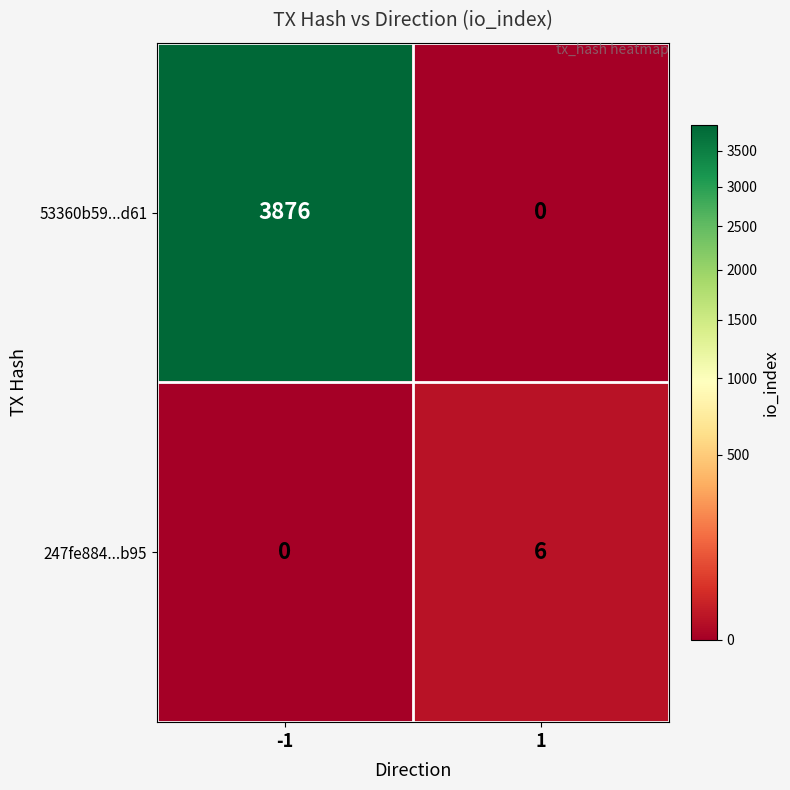

What is the highest value of the 53360b59...d61 series?

3876